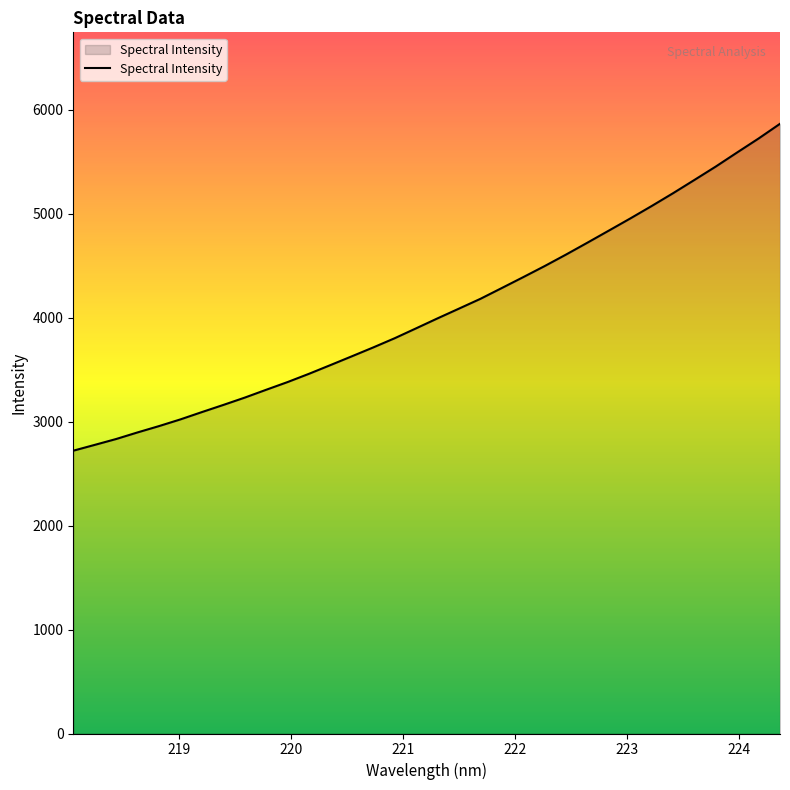

What is the minimum value shown in the chart?

2720.2